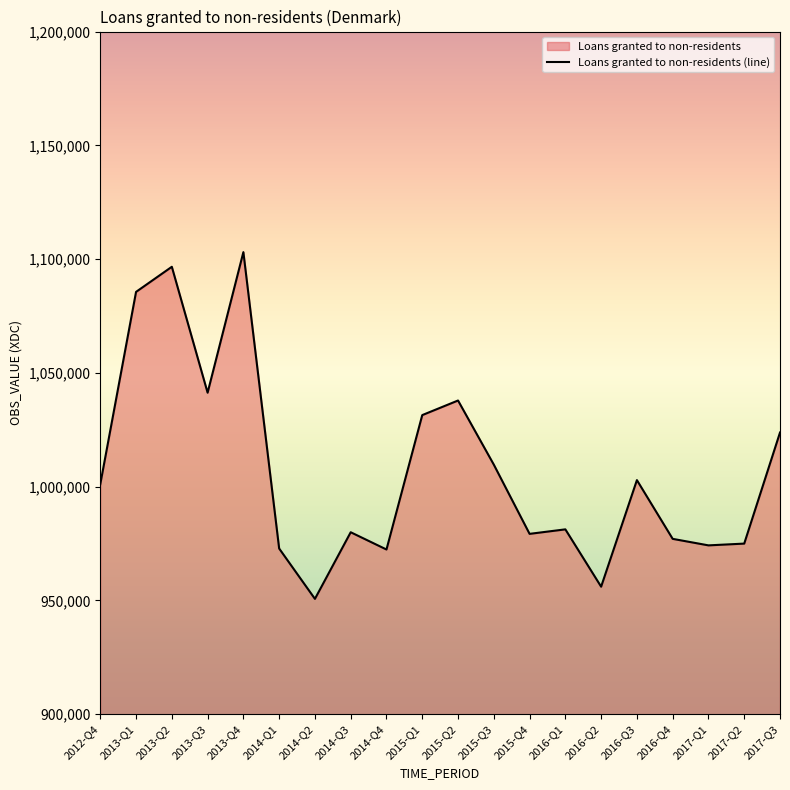

The value at 2013-Q2 is 235171. True or false?

False